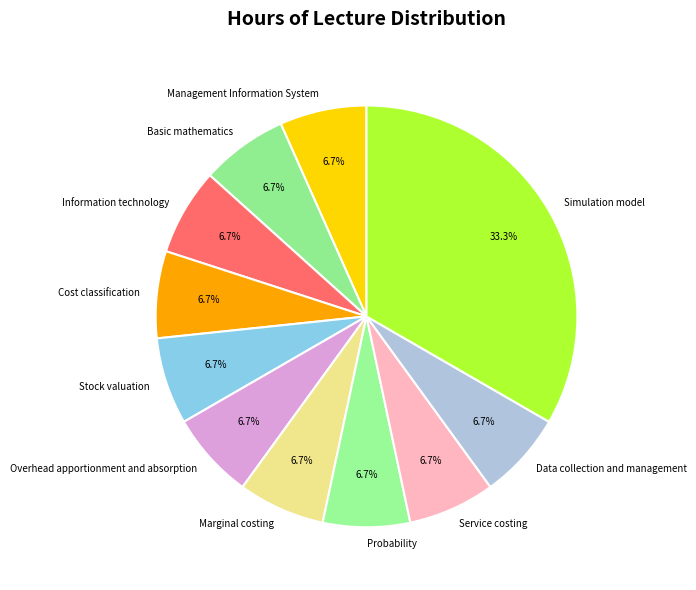

How many slices are in this pie chart?

11